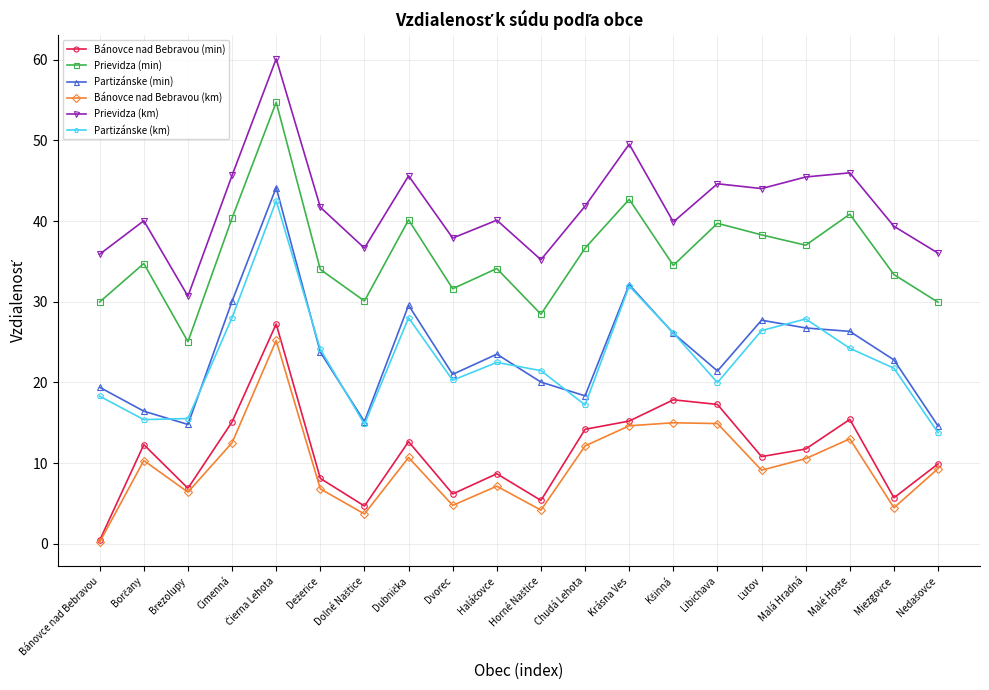

Between Brezolupy and Dvorec, which series saw the biggest shift?

Prievidza (km)